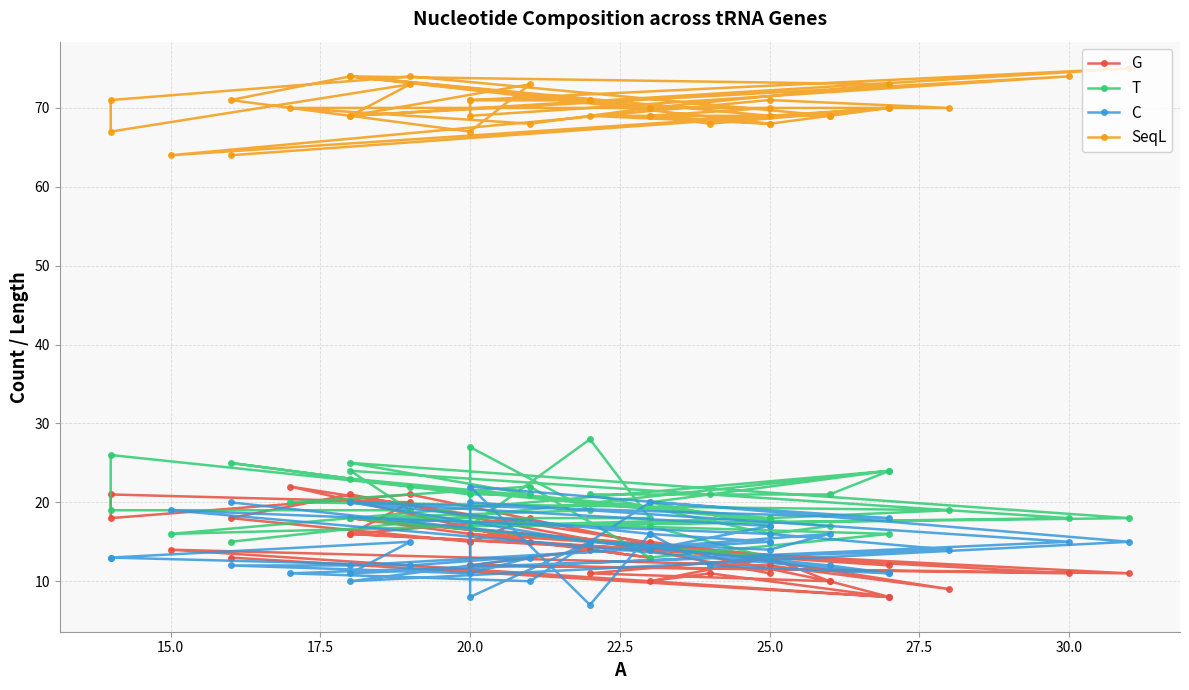

Is the value of SeqL at 39 greater than the value of C at 25?

Yes